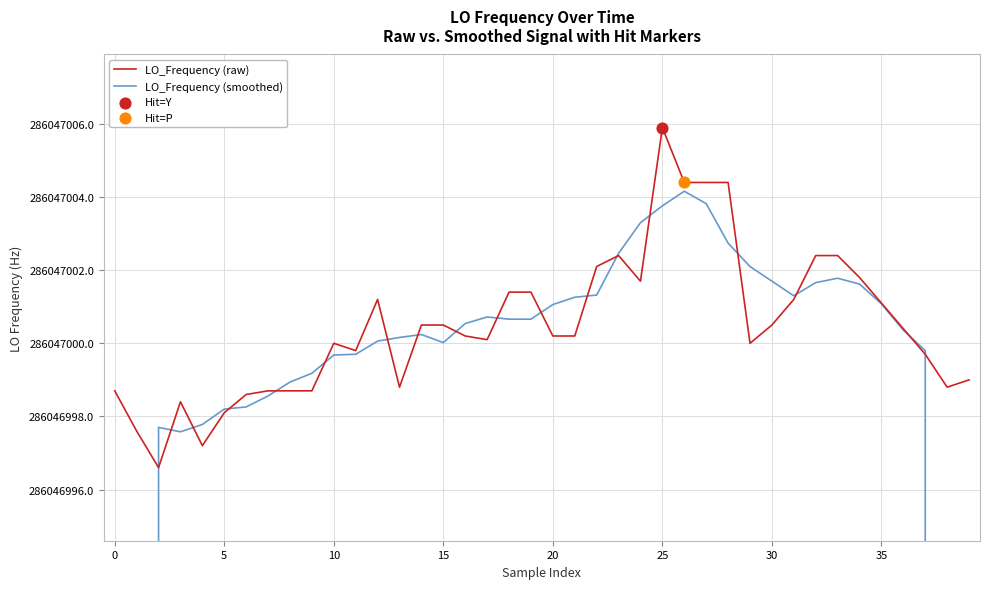

Which series contains the highest Y value?

LO_Frequency (raw)